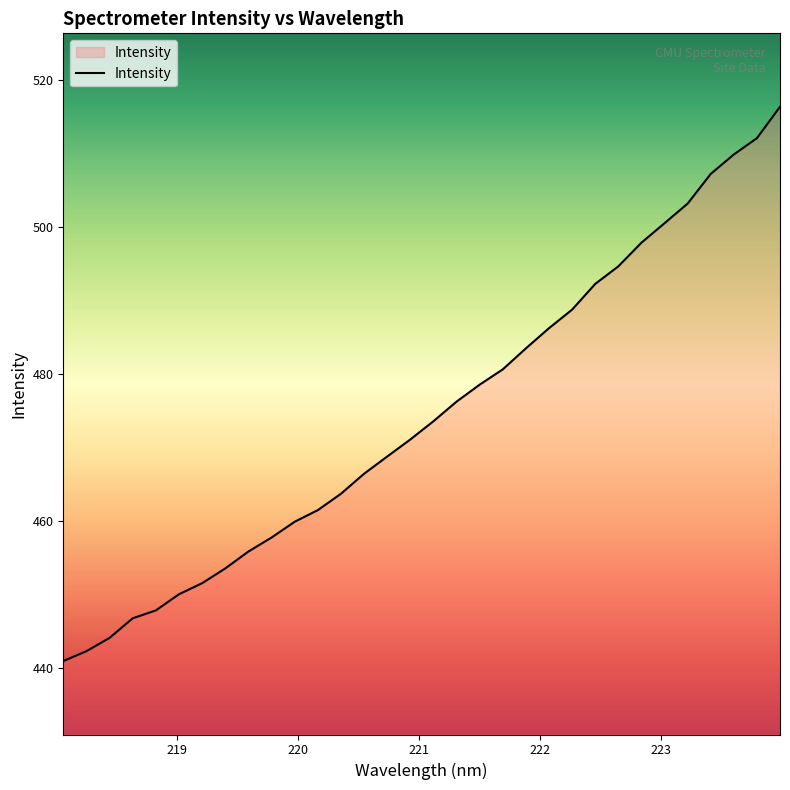

What is the greatest value displayed?

516.4